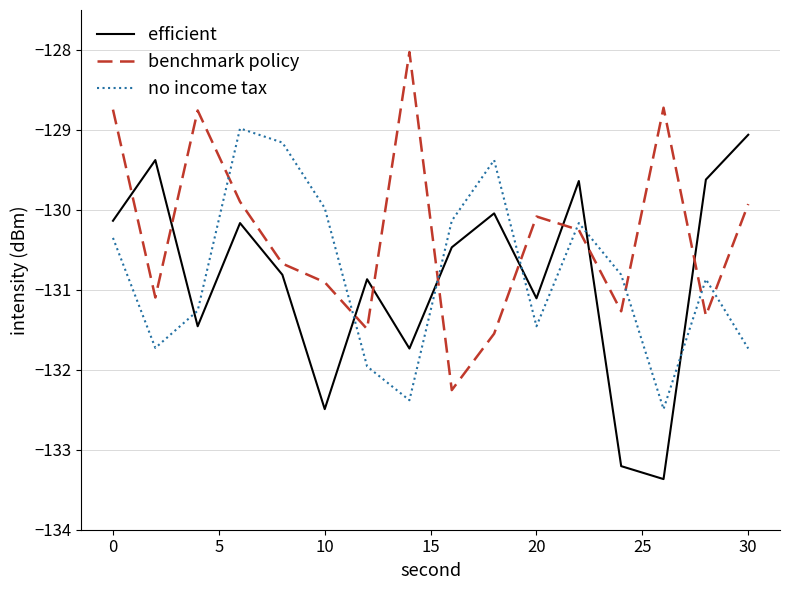

How many intersections are there between efficient and no income tax?

6